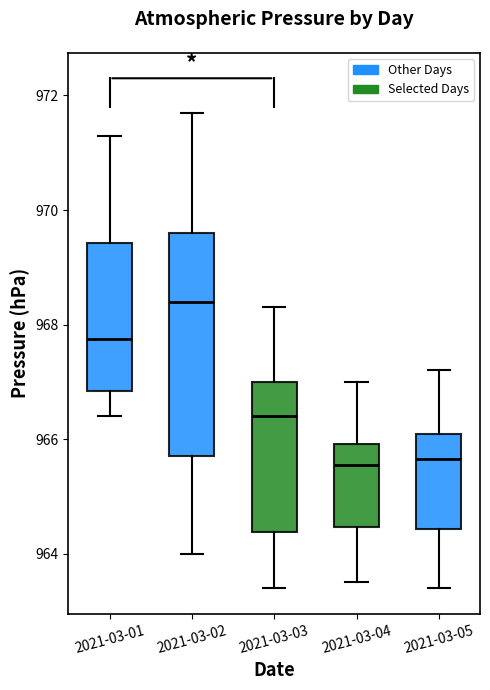

Which box has the highest median line?

2021-03-02